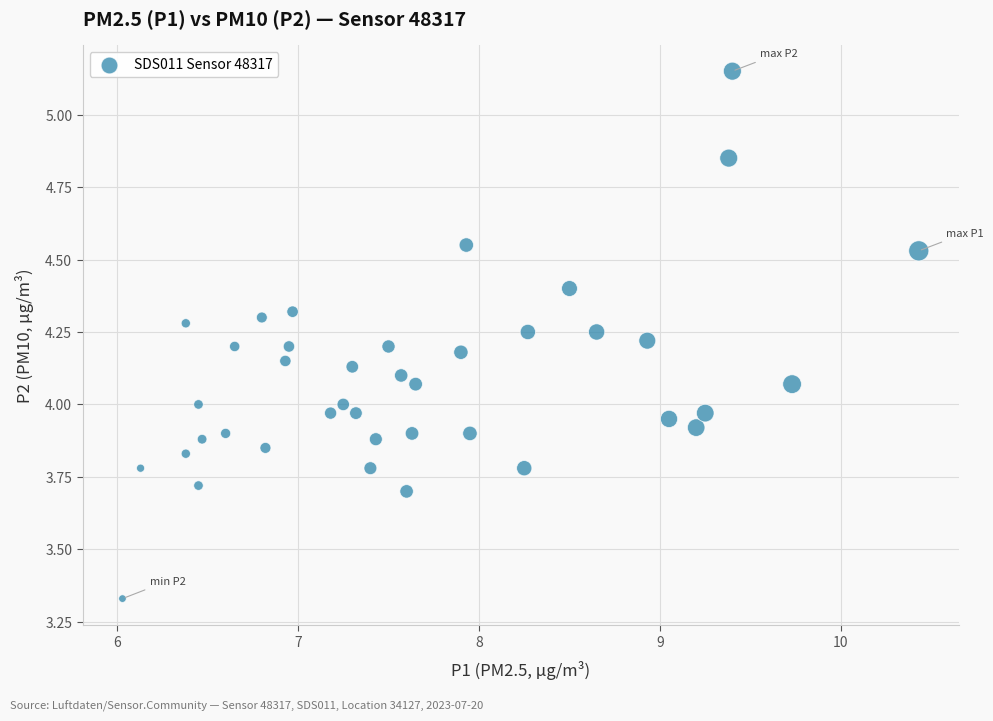

What is the range of Y values (max minus min)?

1.8